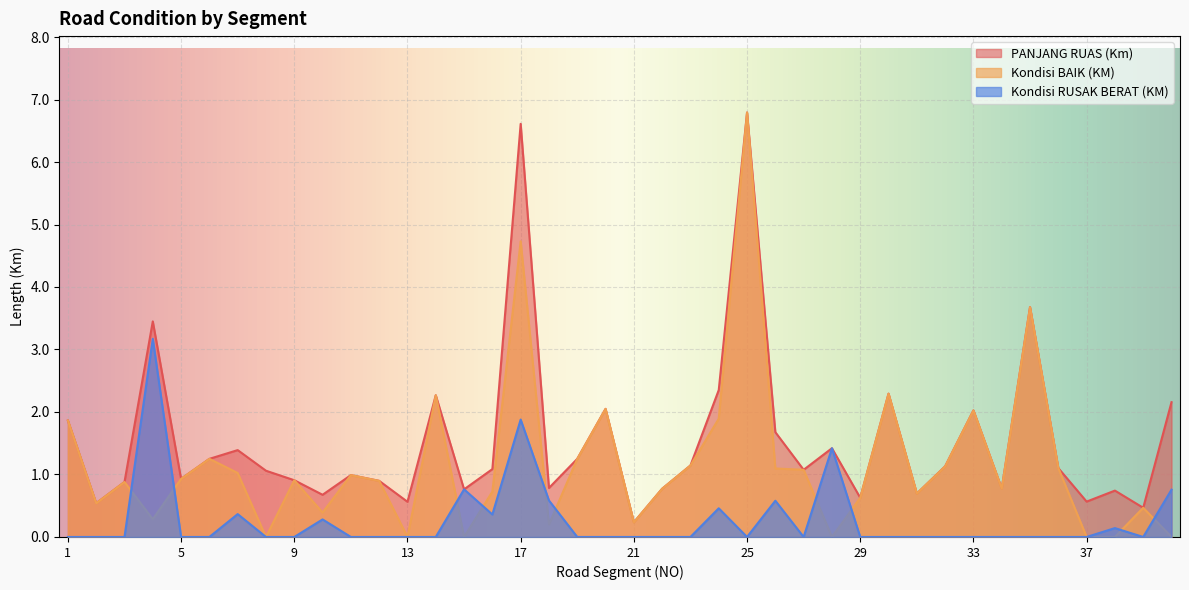

Which label corresponds to the largest value in the chart?

25